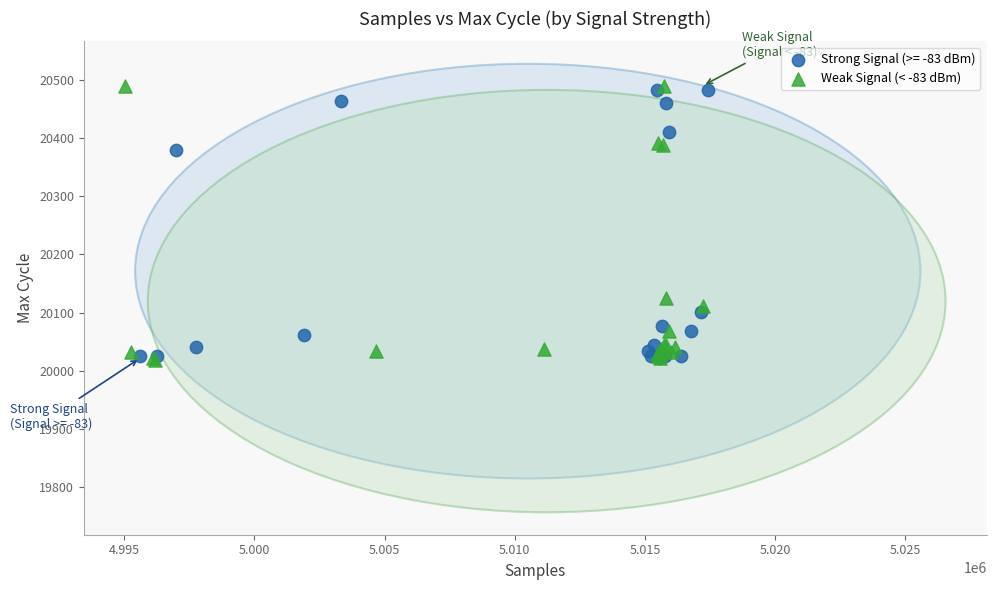

What are all the series names shown in the legend?

Strong Signal (>= -83 dBm), Weak Signal (< -83 dBm)